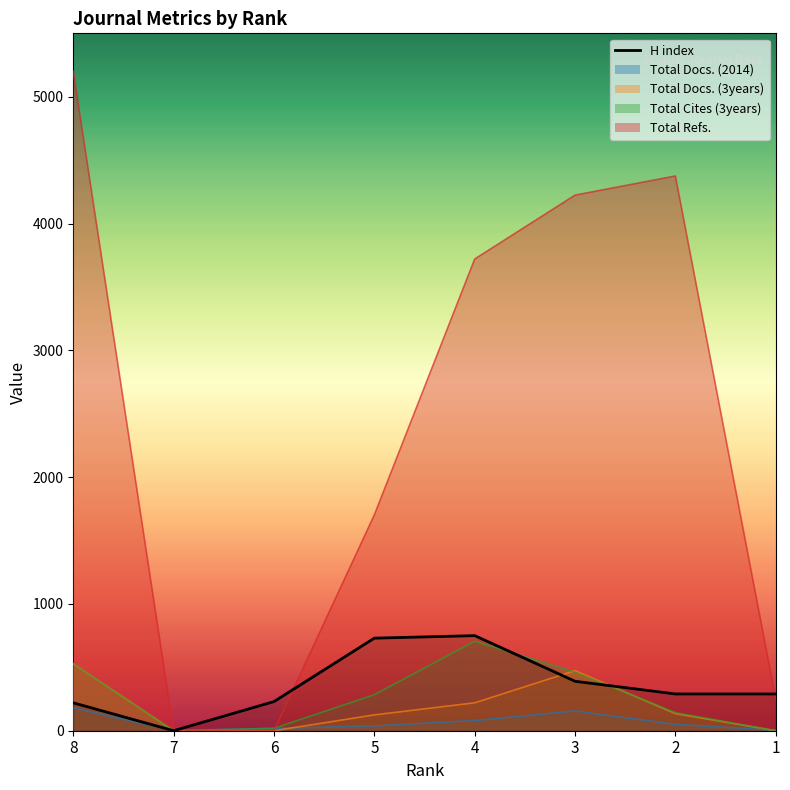

Rank the categories by value from highest to lowest.

4, 5, 3, 2, 1, 6, 8, 7